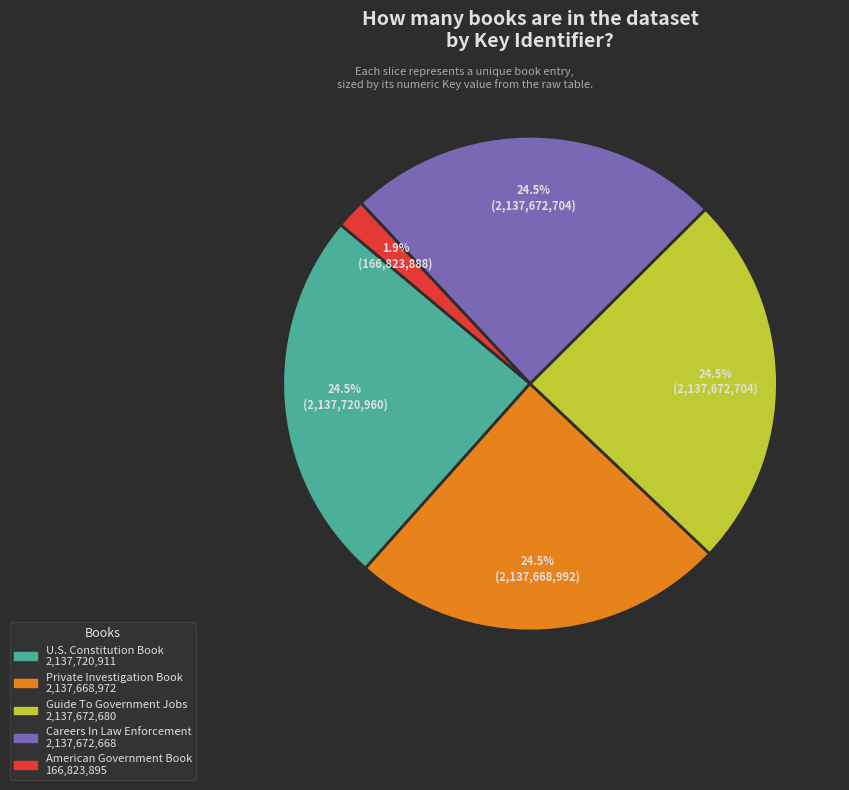

Is there a majority slice in this chart?

No